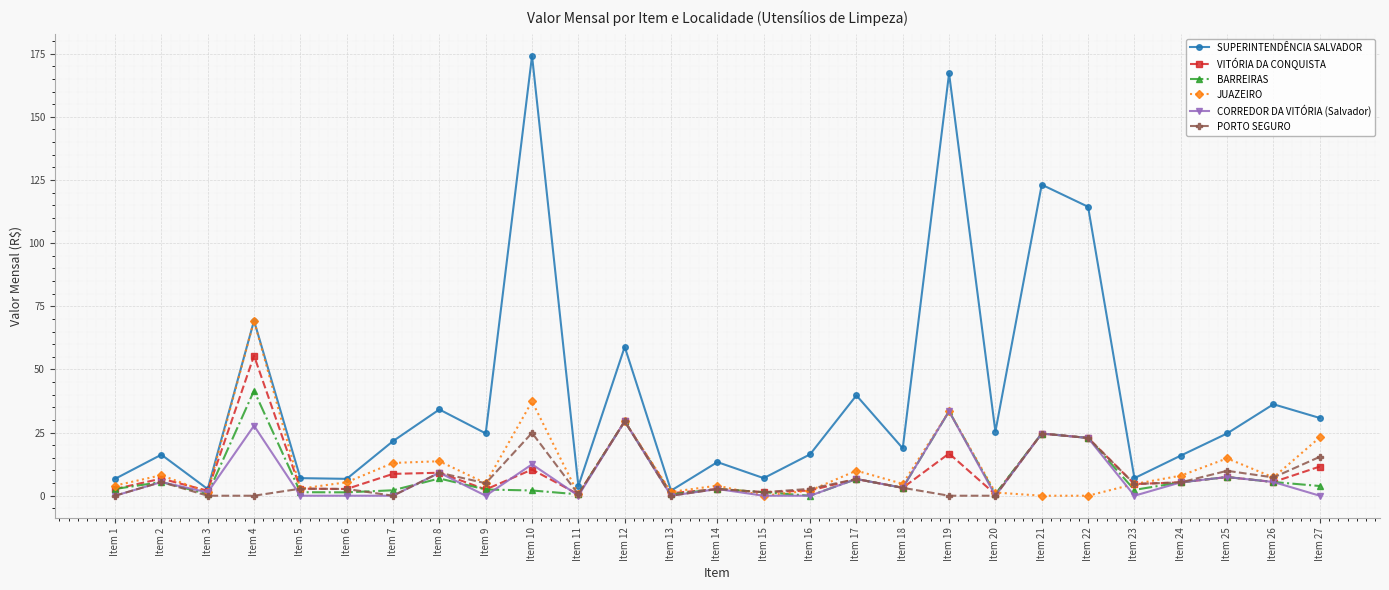

Which series has the largest range (max minus min)?

SUPERINTENDÊNCIA SALVADOR